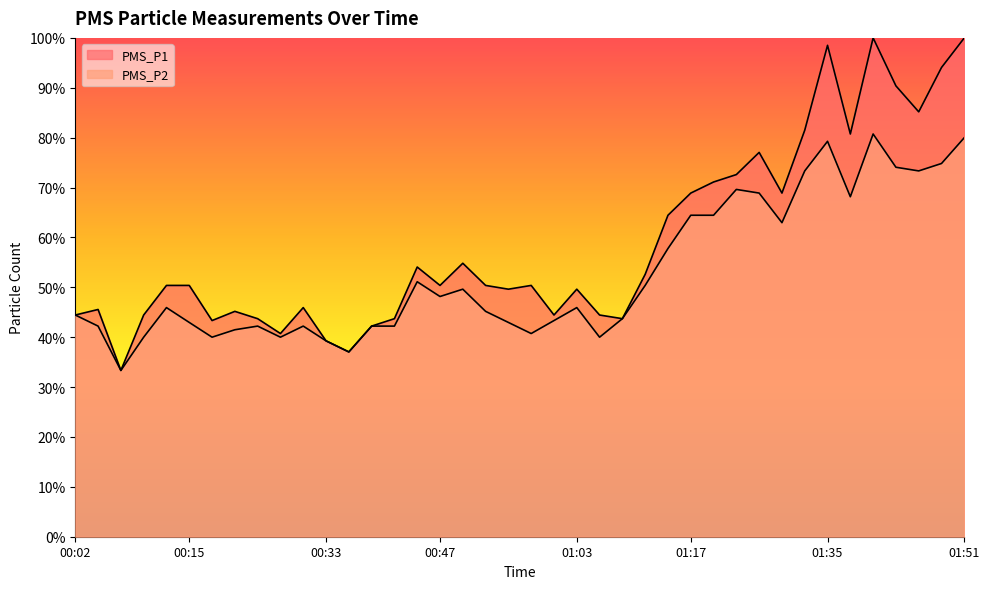

Count the number of data series in this chart.

2